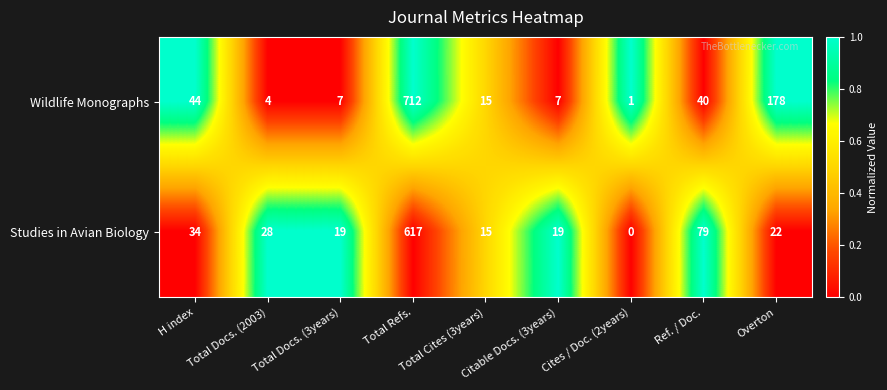

What is the sum of all Studies in Avian Biology values?

833